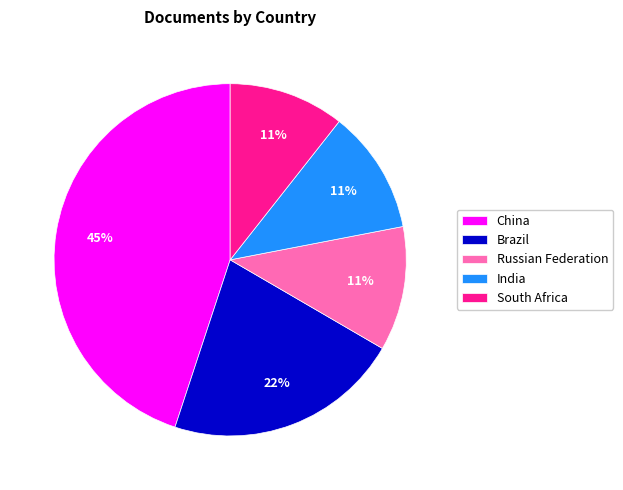

Between China and South Africa, which is larger?

China